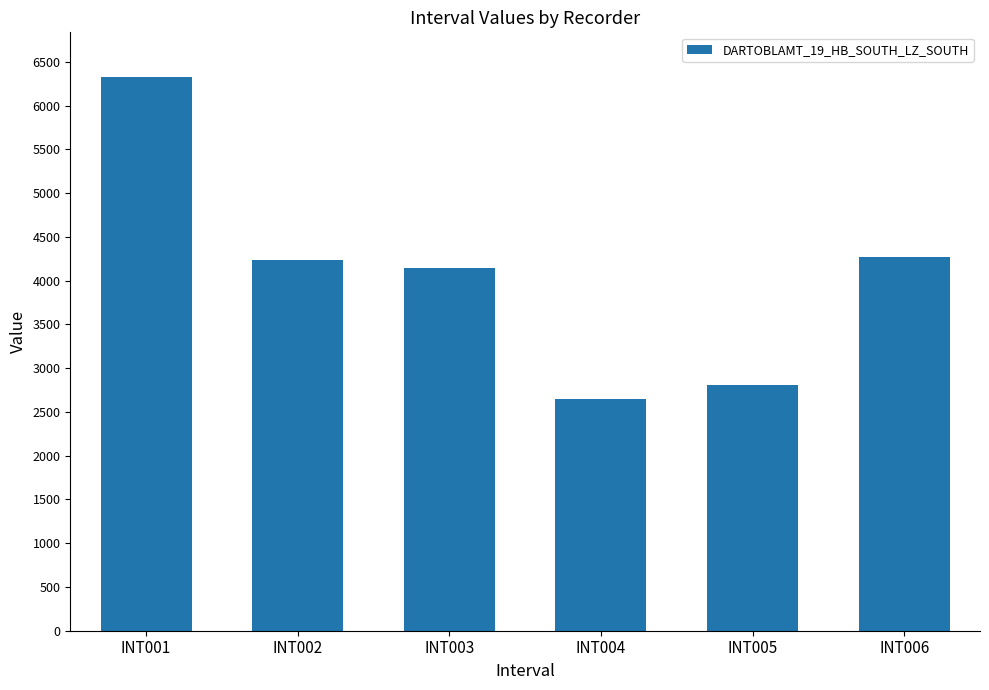

How many data points are less than 4230?

3